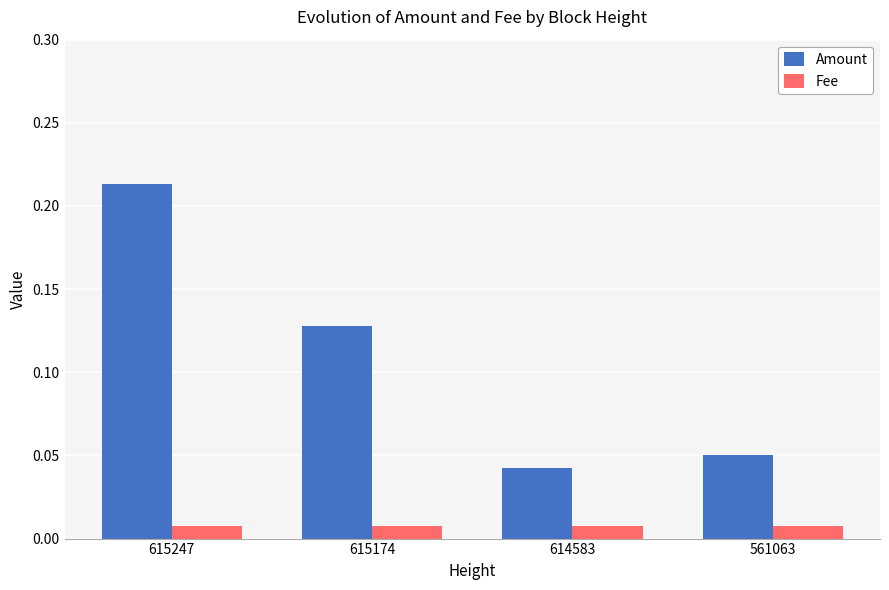

At which category is the sum across all series the highest?

615247